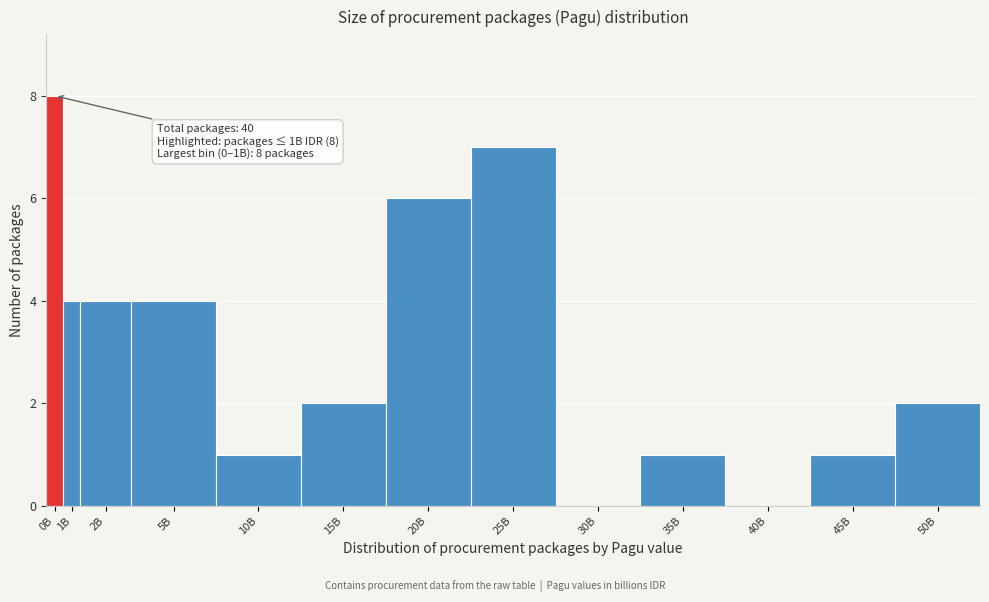

Reading right to left, transcribe all the data shown in this chart.

50B=2	45B=1	40B=0	35B=1	30B=0	25B=7	20B=6	15B=2	10B=1	5B=4	2B=4	1B=4	0B=8